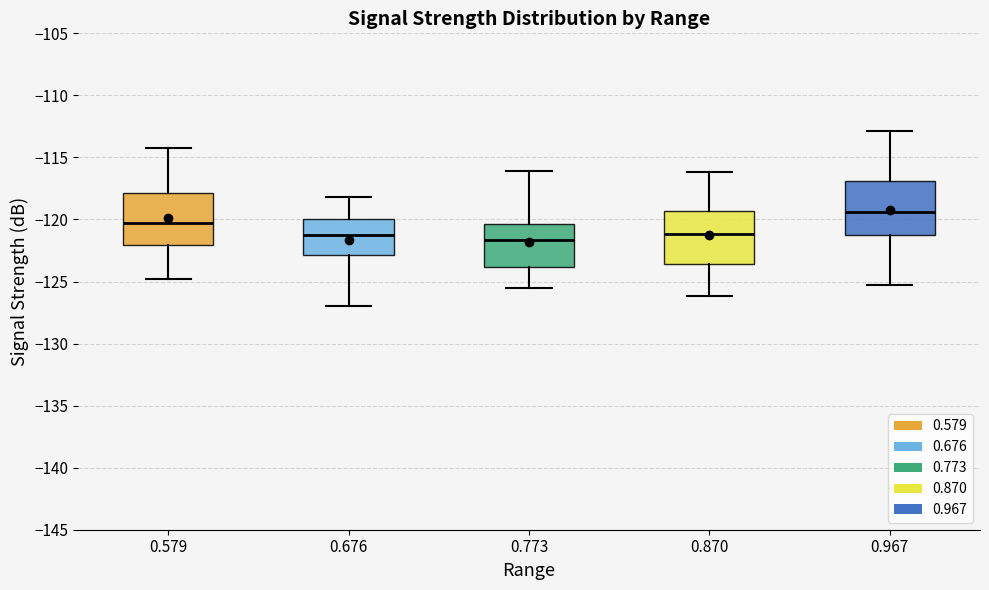

Reading left to right, transcribe this box plot: for each box, give where its median line is, the range the box spans, and where its two whiskers end, as read against the y-axis. The values are not printed on the chart, so give them approximately, as read against the axis.

0.579: median -120.5, box -122.0 to -118.0, whiskers -125.0 to -114.0
0.676: median -121.0, box -123.0 to -120.0, whiskers -127.0 to -118.0
0.773: median -121.5, box -124.0 to -120.5, whiskers -125.5 to -116.0
0.870: median -121.0, box -123.5 to -119.5, whiskers -126.0 to -116.0
0.967: median -119.5, box -121.5 to -117.0, whiskers -125.5 to -113.0